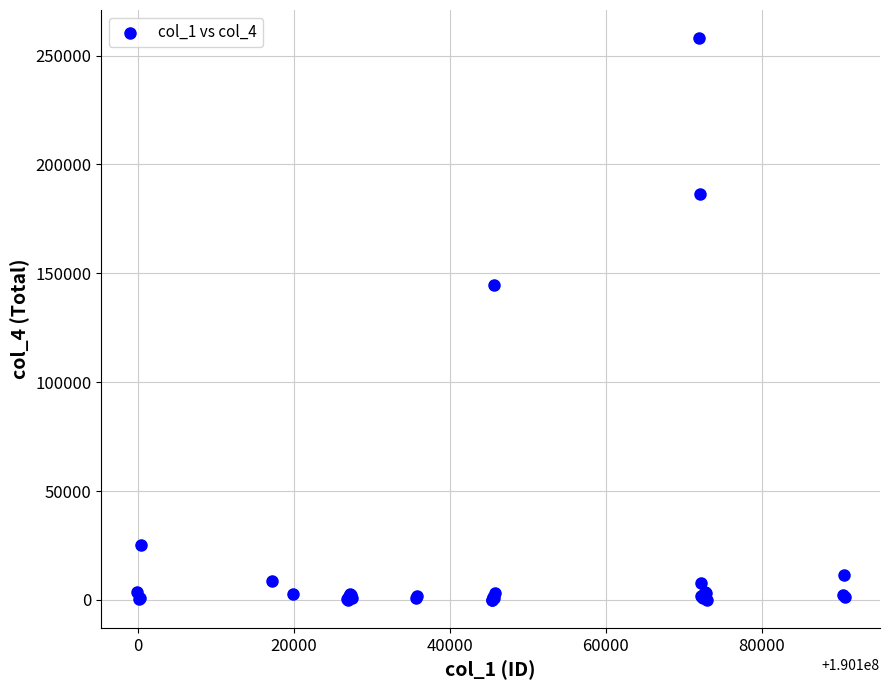

What Y value in the scatter plot is closest to 129042?

144604